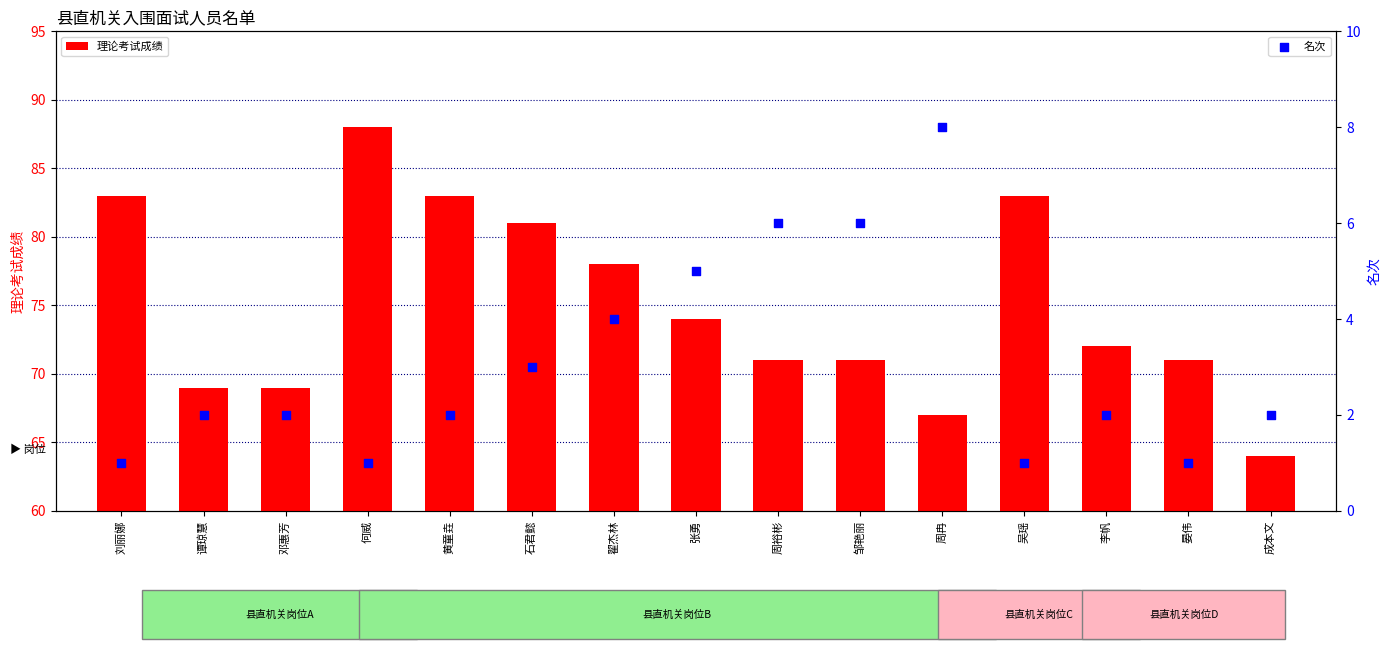

Which series reaches the minimum Y coordinate?

名次